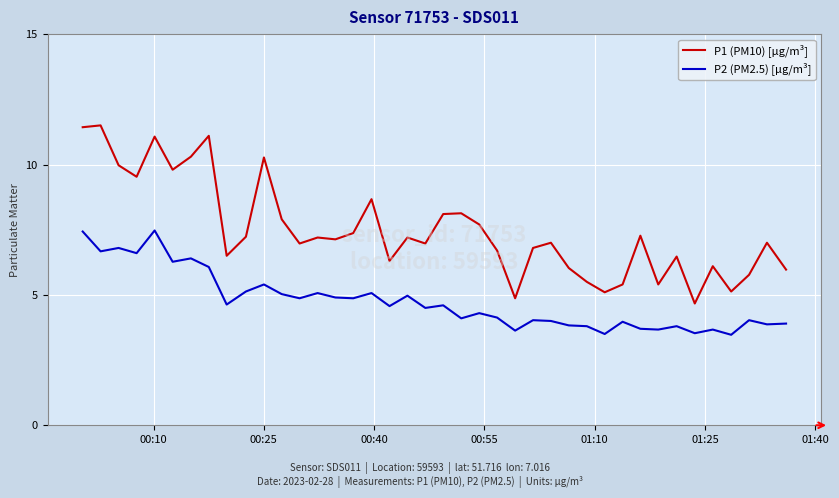

Which series has the largest range (max minus min)?

P1 (PM10) [µg/m³]